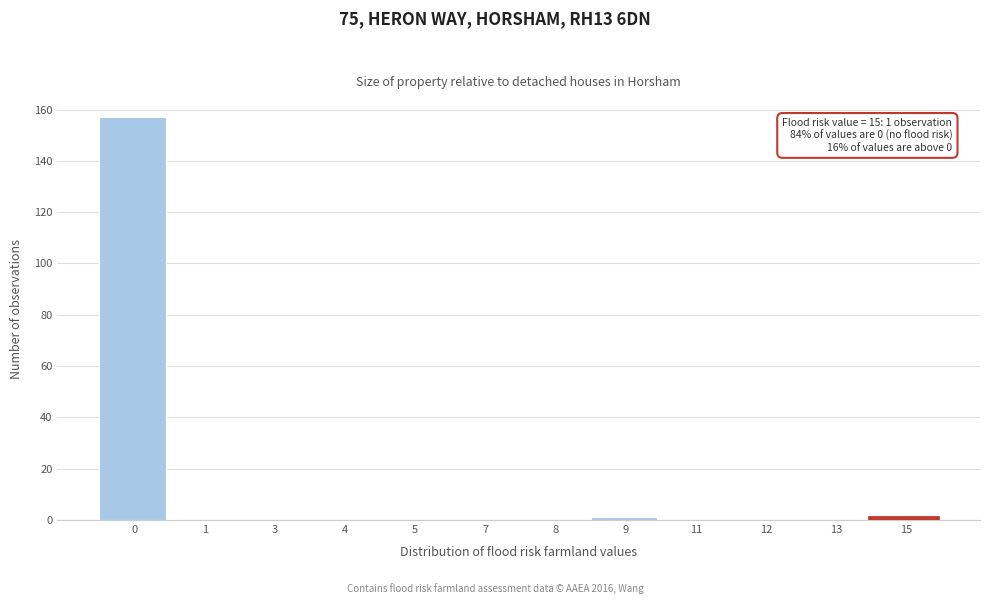

Reading left to right, extract all data points from this chart.

0=157	1=0	3=0	4=0	5=0	7=0	8=0	9=1	11=0	12=0	13=0	15=1